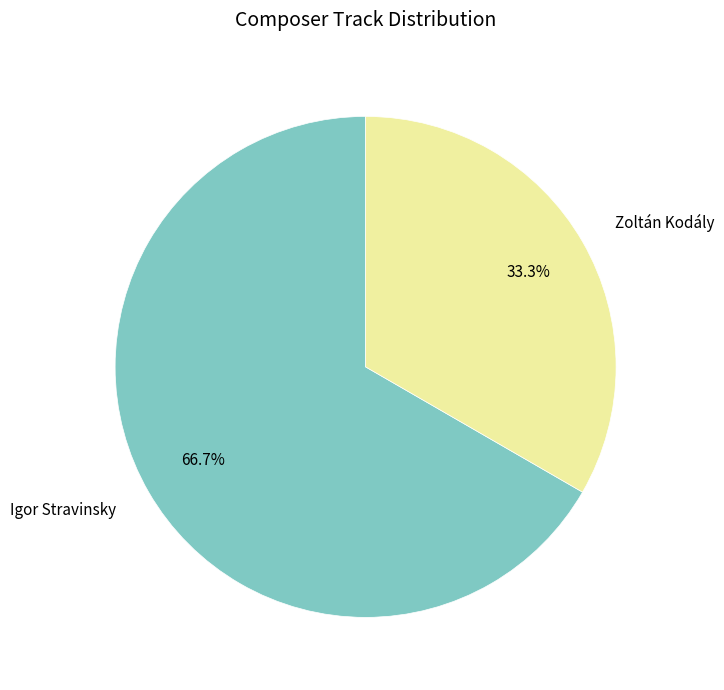

To the nearest percent, what portion does Igor Stravinsky represent?

67%